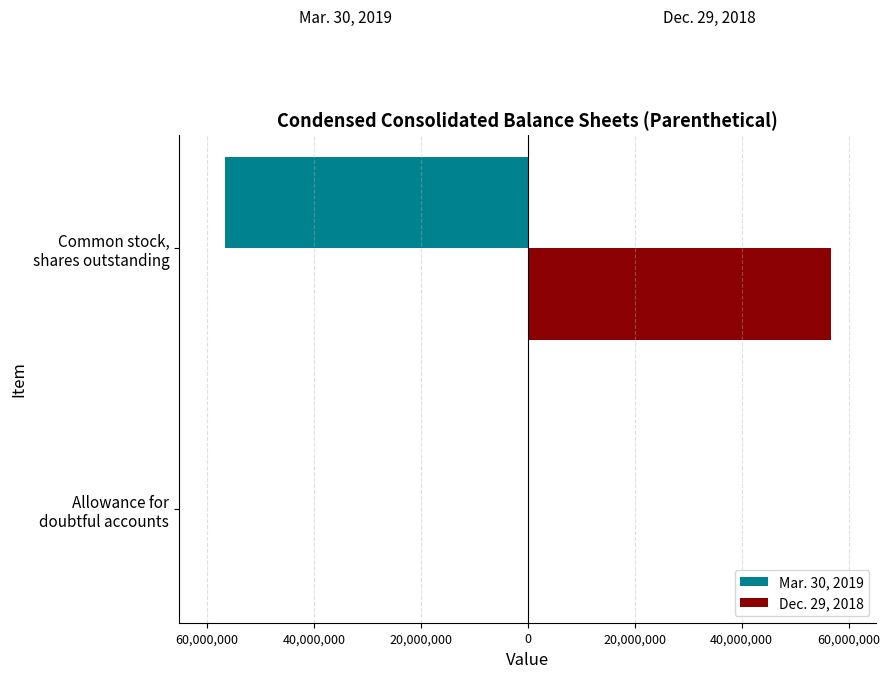

What is the difference between the maximum and minimum values in the Dec. 29, 2018 series?

56702161